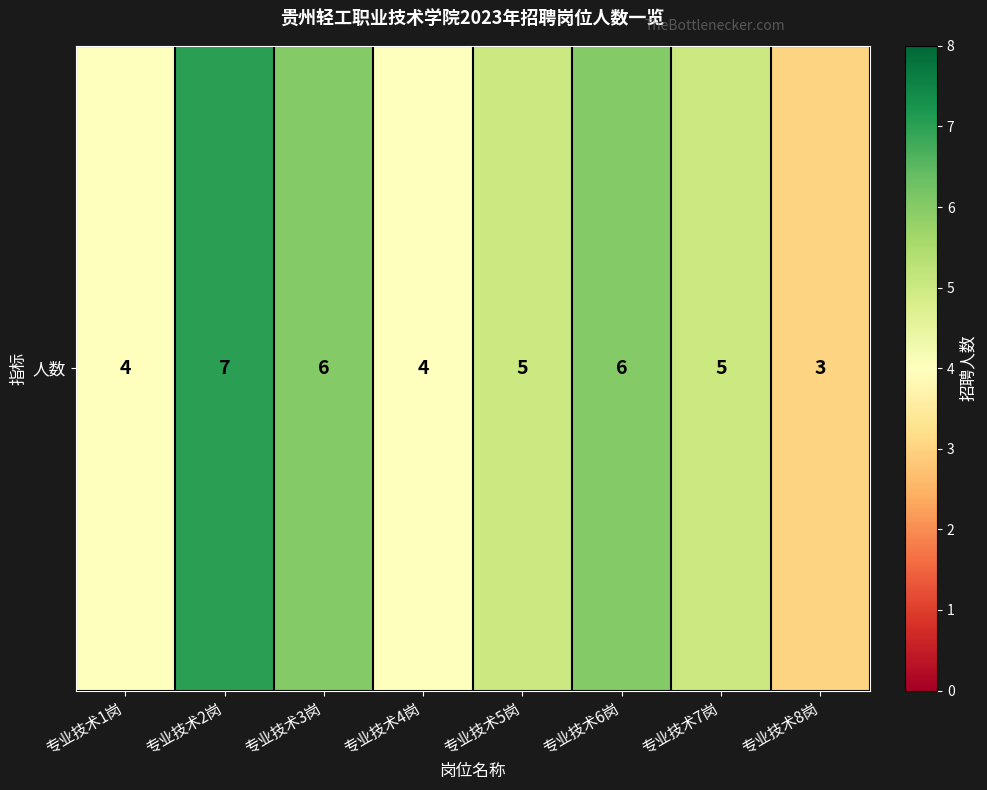

Reading left to right, list all the values displayed in this chart.

专业技术1岗=4	专业技术2岗=7	专业技术3岗=6	专业技术4岗=4	专业技术5岗=5	专业技术6岗=6	专业技术7岗=5	专业技术8岗=3